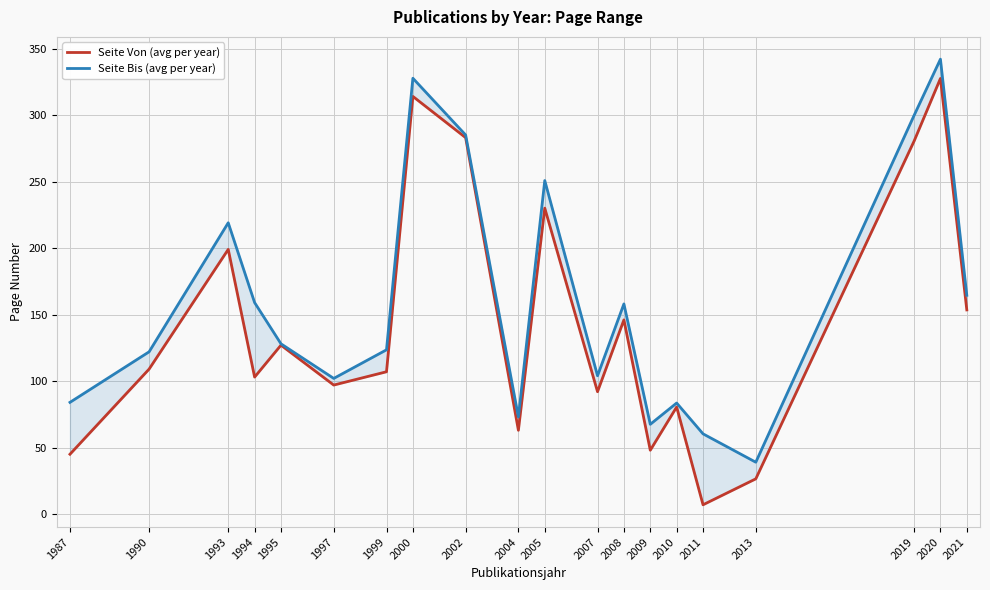

Reading left to right, extract all data points from this chart.

Seite Von (avg per year): 45.0	109.0	199.0	103.0	127.0	97.0	107.0	314.0	283.0	63.0	230.0	92.0	146.0	48.0	80.5	7.0	26.5	280.3	327.5	153.5
Seite Bis (avg per year): 84.0	122.0	219.0	159.0	128.0	102.0	123.5	327.7	285.0	73.0	250.8	104.0	158.0	67.5	83.5	60.3	39.0	299.7	342.0	164.5